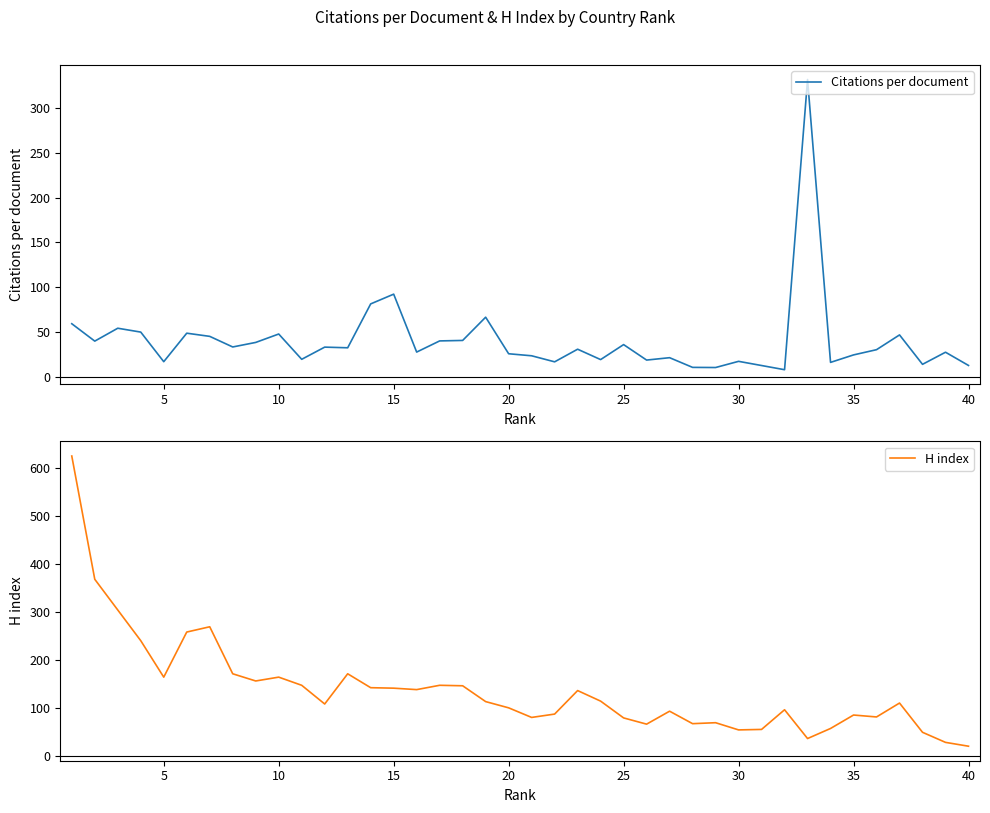

Where do H index and Citations per document first cross each other?

31 and 32